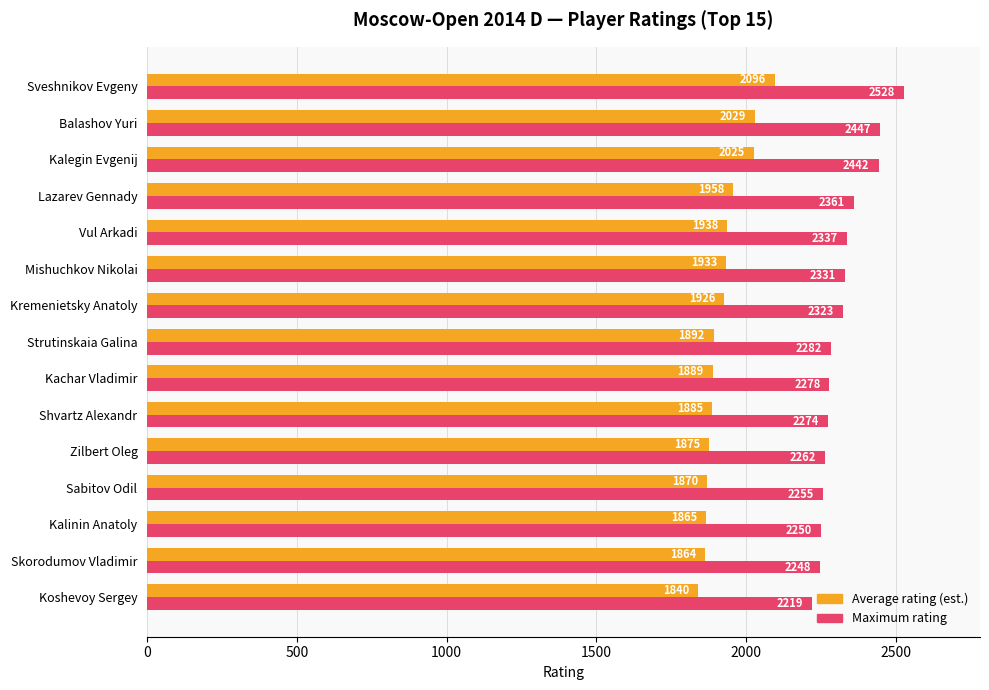

Rank the categories by Average rating (est.) value from highest to lowest.

Sveshnikov Evgeny, Balashov Yuri, Kalegin Evgenij, Lazarev Gennady, Vul Arkadi, Mishuchkov Nikolai, Kremenietsky Anatoly, Strutinskaia Galina, Kachar Vladimir, Shvartz Alexandr, Zilbert Oleg, Sabitov Odil, Kalinin Anatoly, Skorodumov Vladimir, Koshevoy Sergey